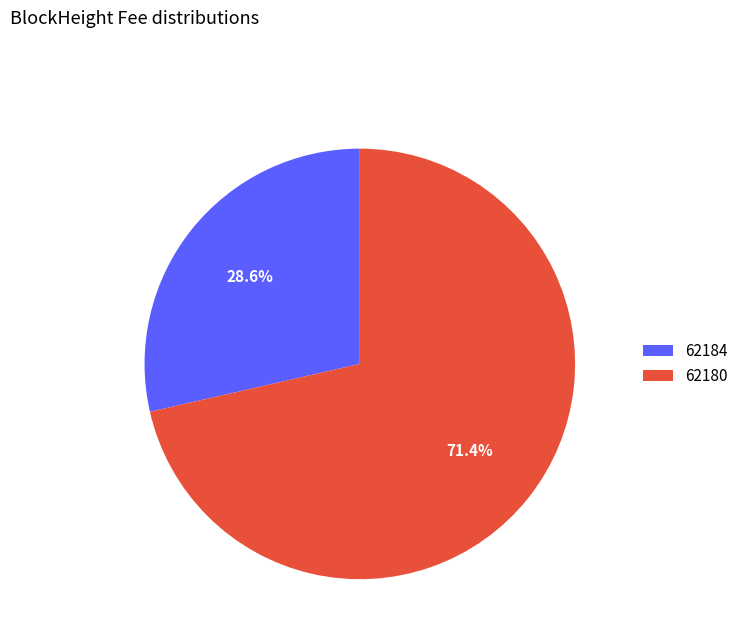

Which category has the biggest portion of the pie?

62180